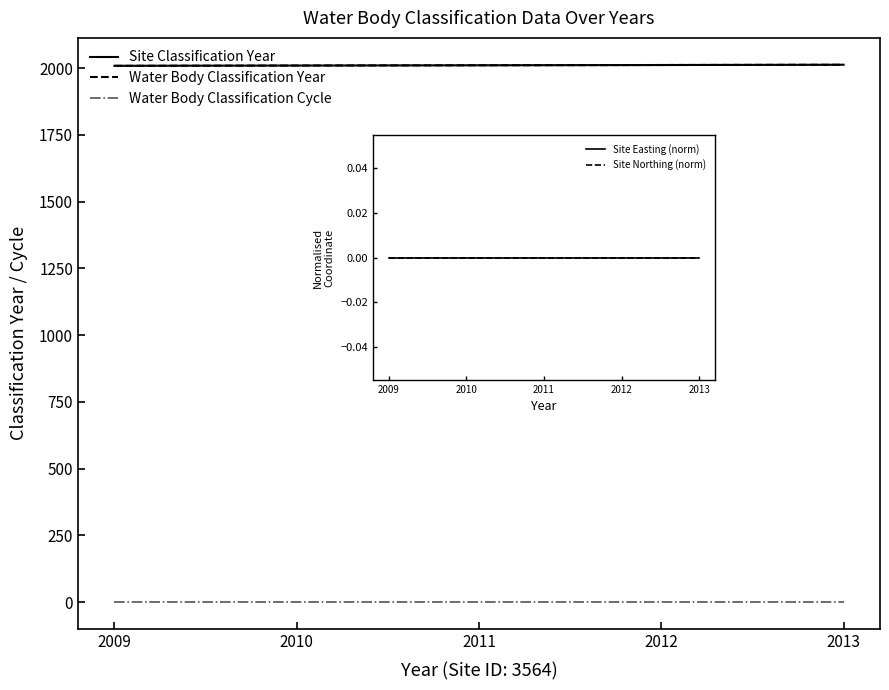

At how many categories does at least one series exceed 824?

5